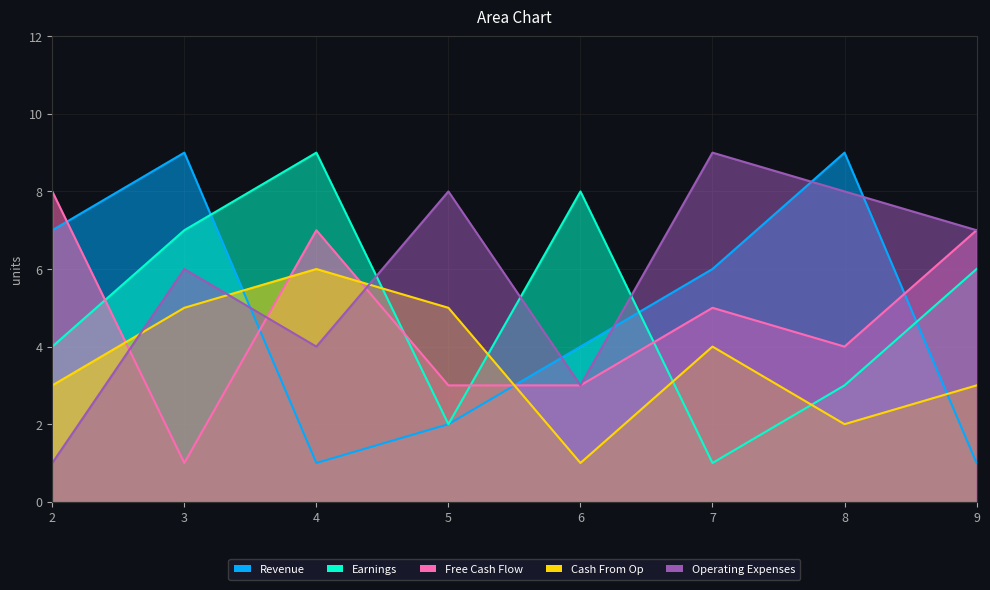

What is the difference between the maximum and minimum values in the col_8 series?

5